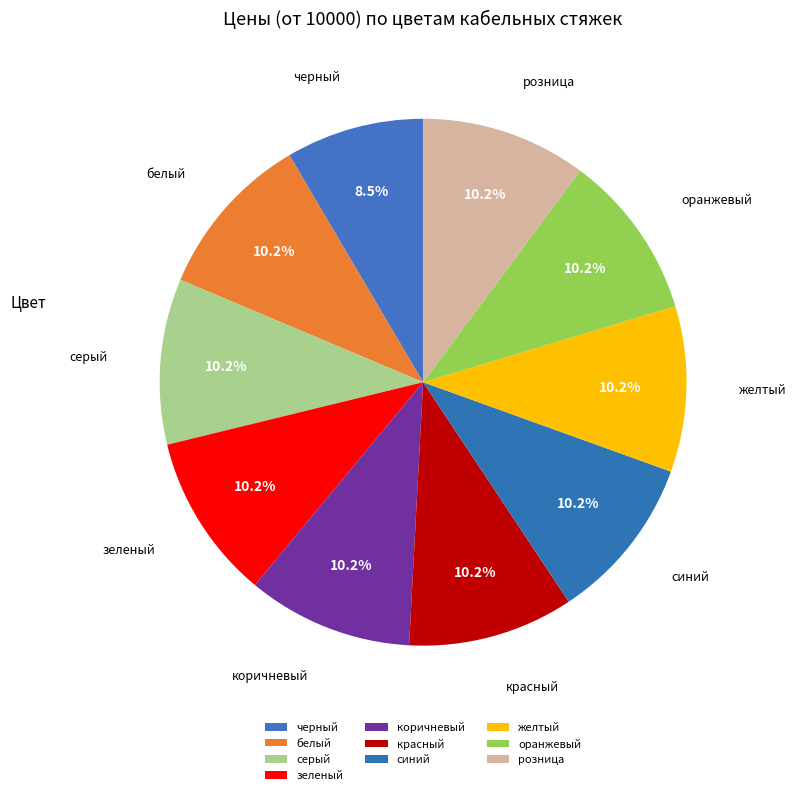

To the nearest percent, what is the average slice percentage?

10%